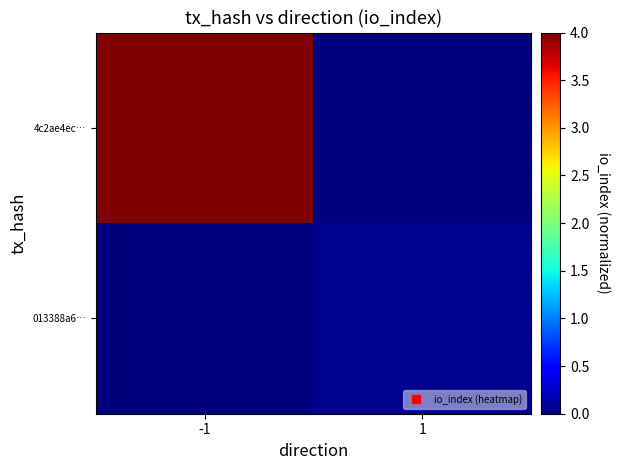

Which has a higher value, 1 or -1?

-1